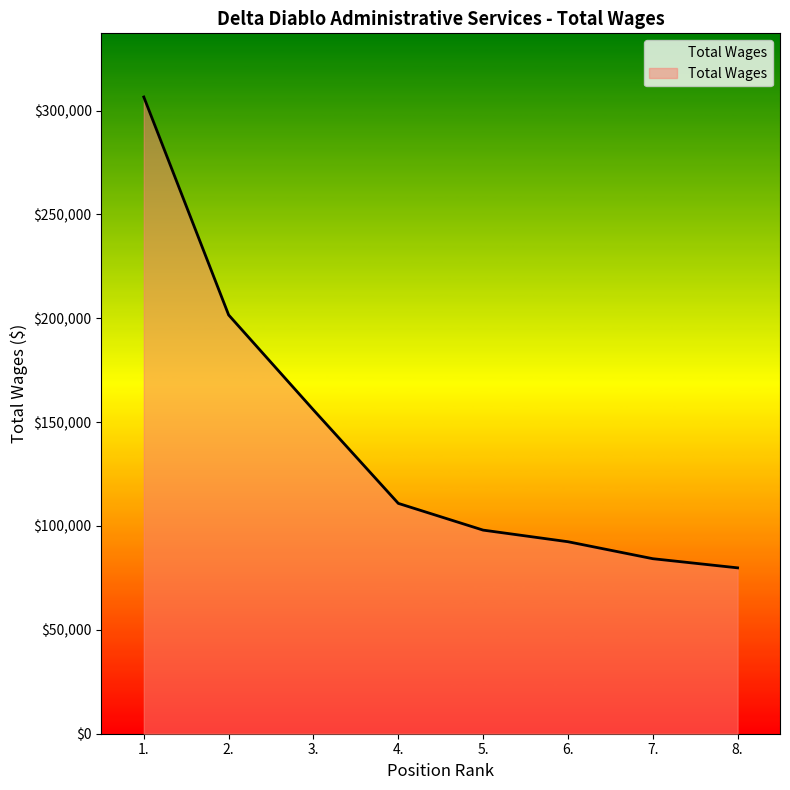

What position from the left is 6.?

6